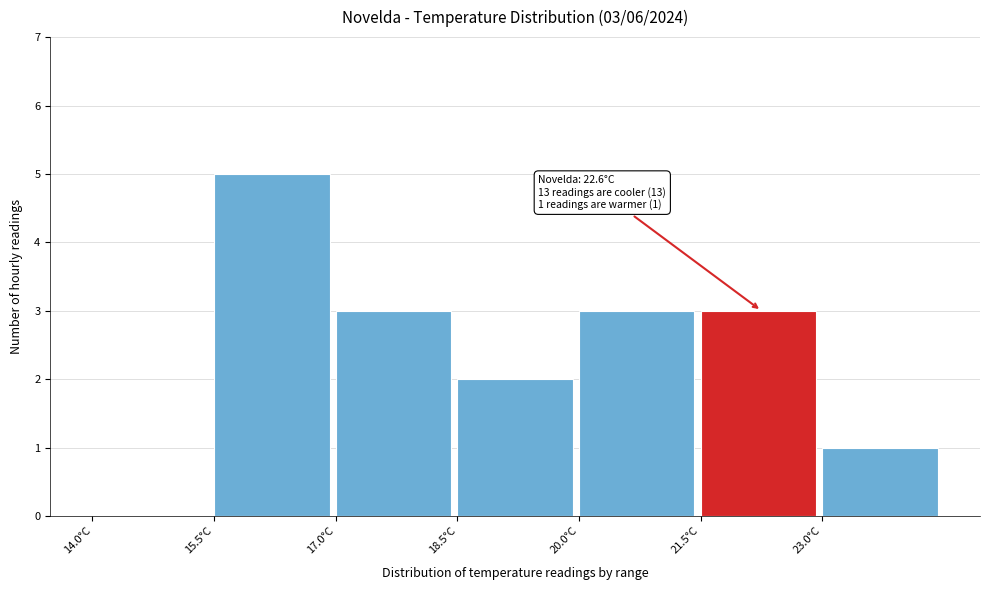

Which range on the x-axis has the tallest bar?

15.5 to 17.0